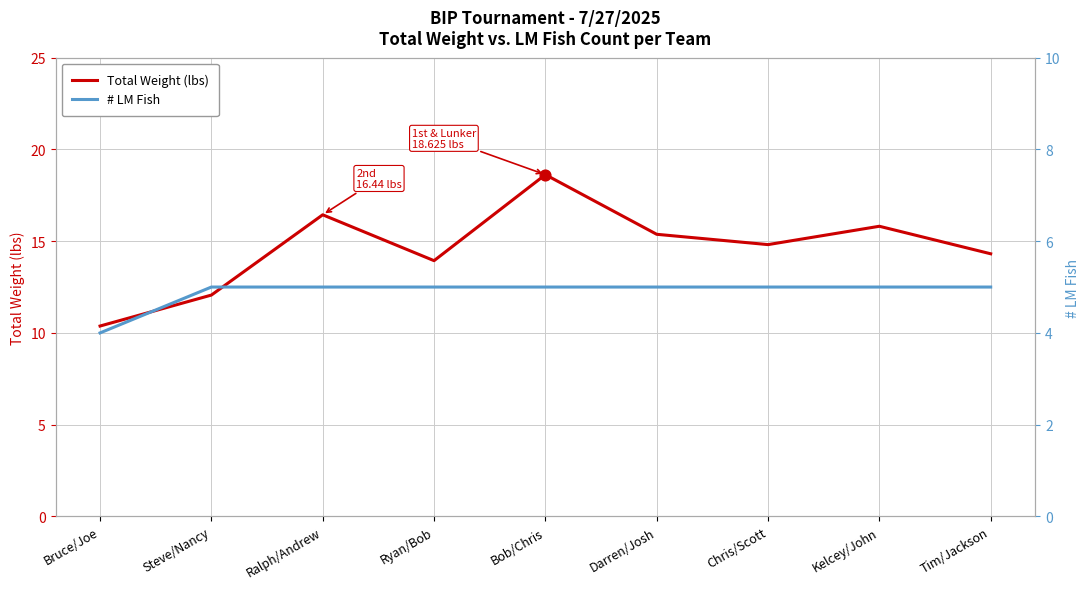

At how many categories does at least one series exceed 16?

2